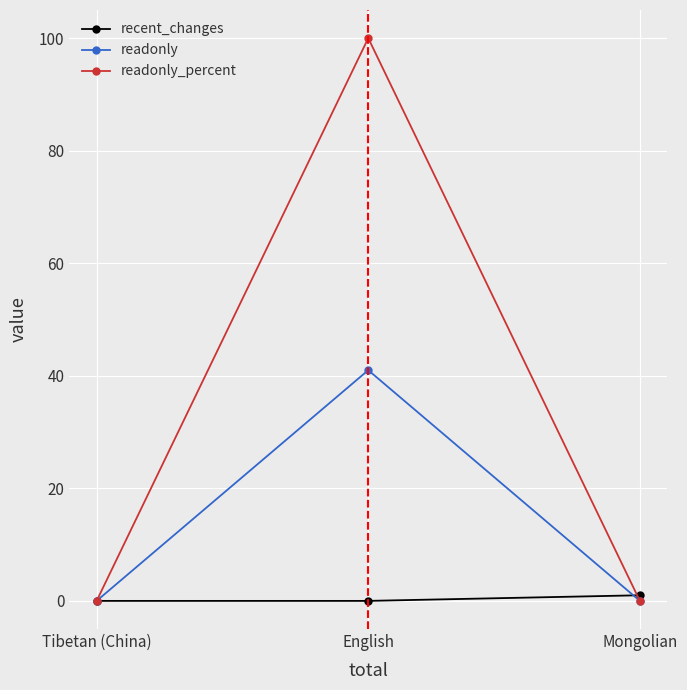

What is the difference between the maximum and second lowest values in the readonly series?

41